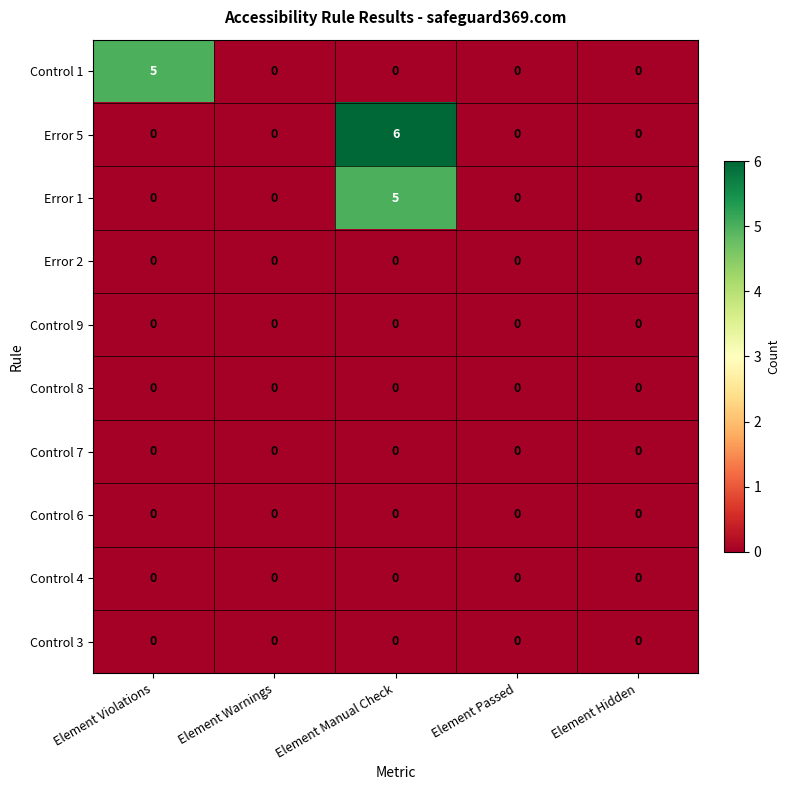

What is the total value across all series at Element Manual Check?

11